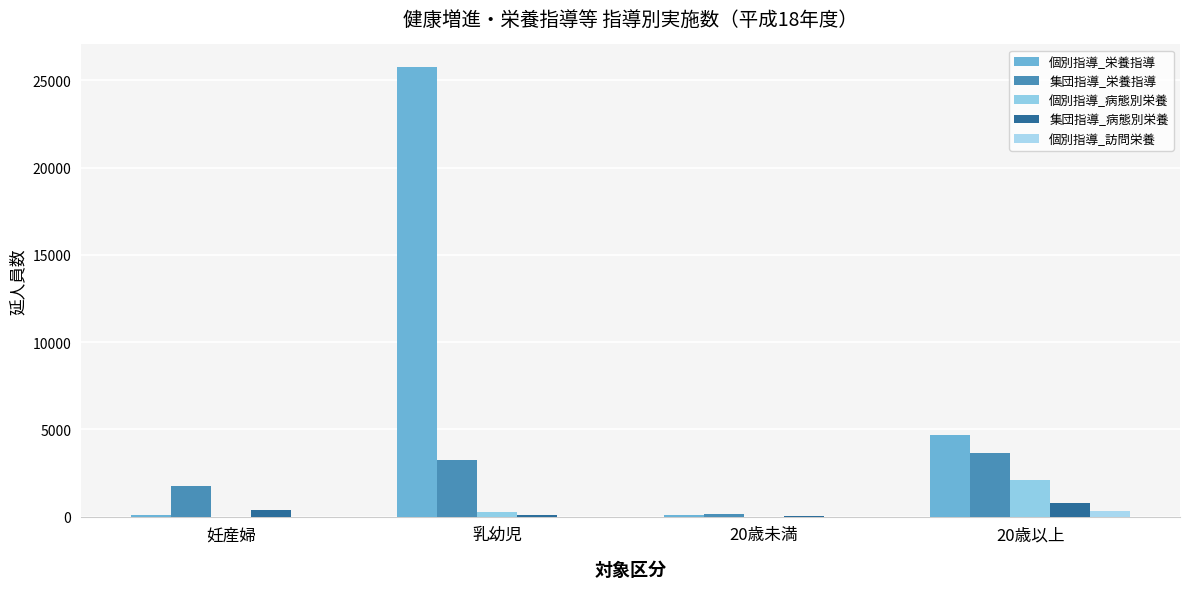

Are the bars grouped side by side (vs. stacked)?

Yes